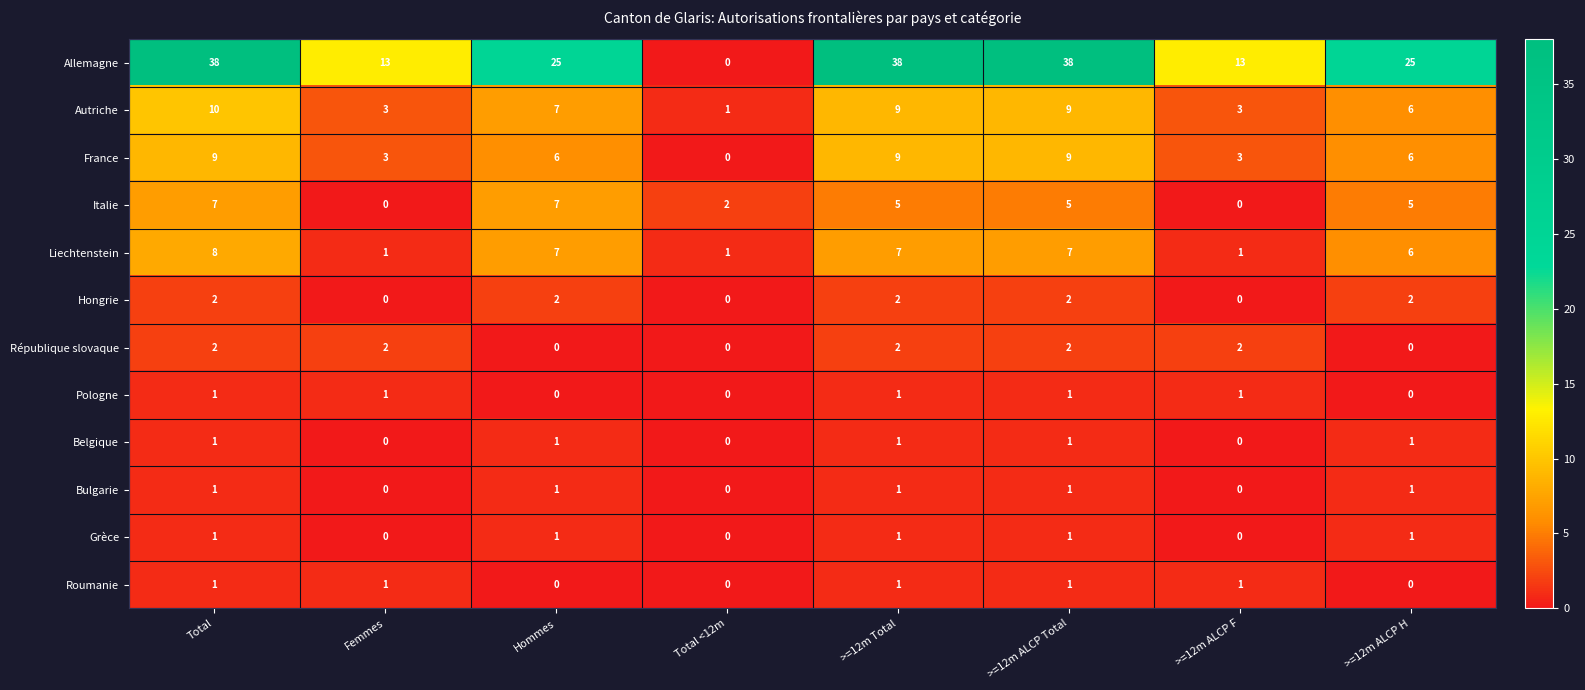

The value of Belgique at >=12m ALCP F is 0. True or false?

True